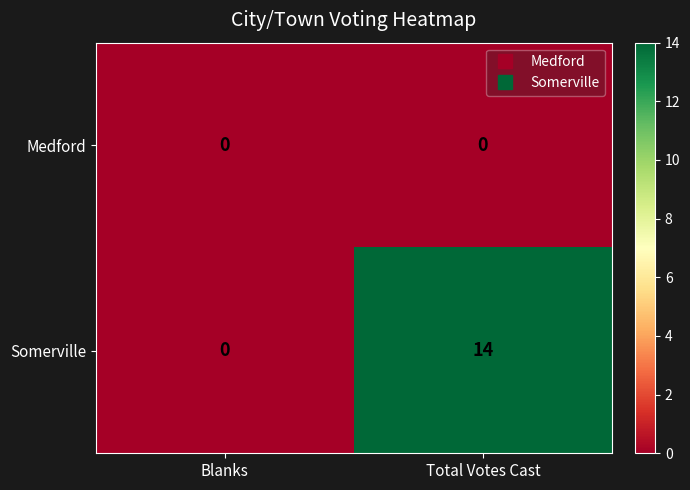

True or false: Somerville has a value of 14 at Total Votes Cast.

True